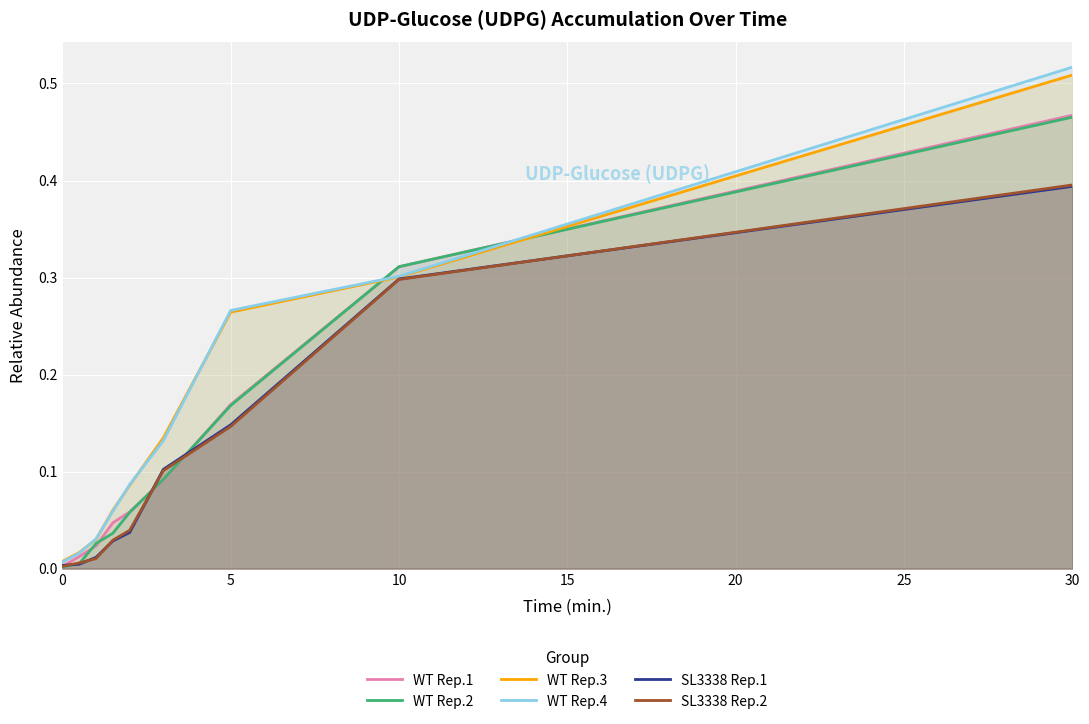

What are all the series names shown in the legend?

WT Rep.1, WT Rep.2, WT Rep.3, WT Rep.4, SL3338 Rep.1, SL3338 Rep.2